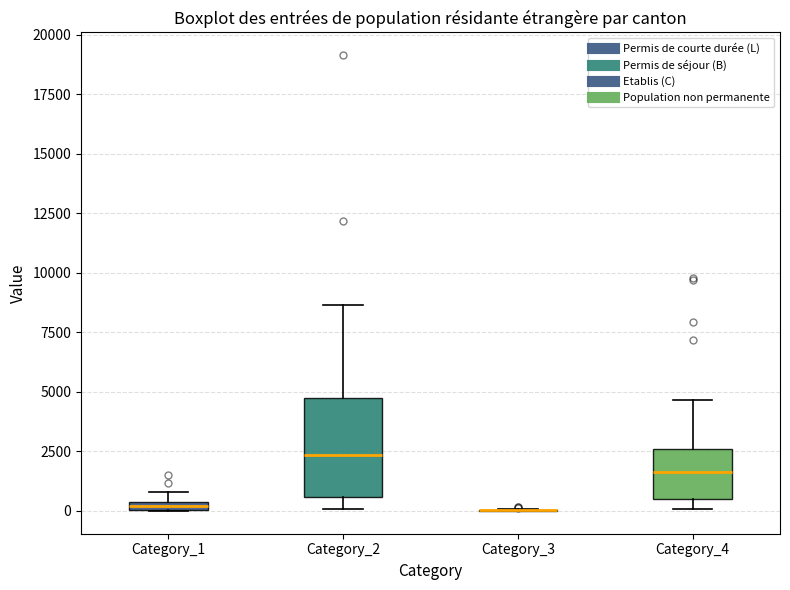

Which box is the tallest, from its lower edge to its upper edge?

Category_2